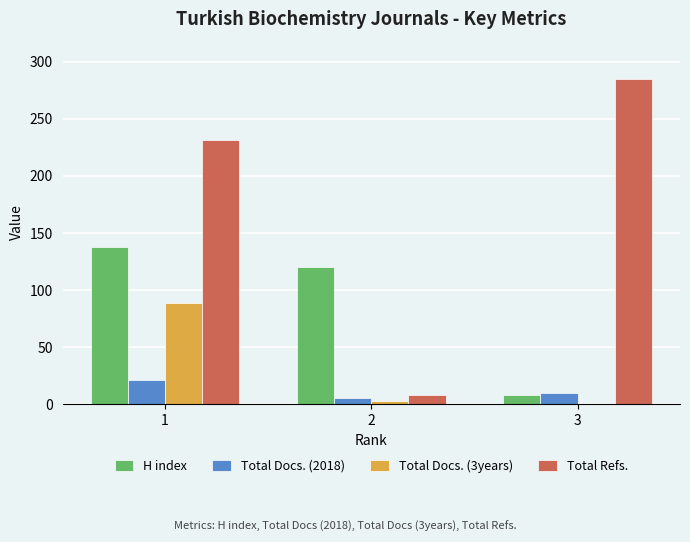

Count the Total Refs. values in the range 8 to 285.

3